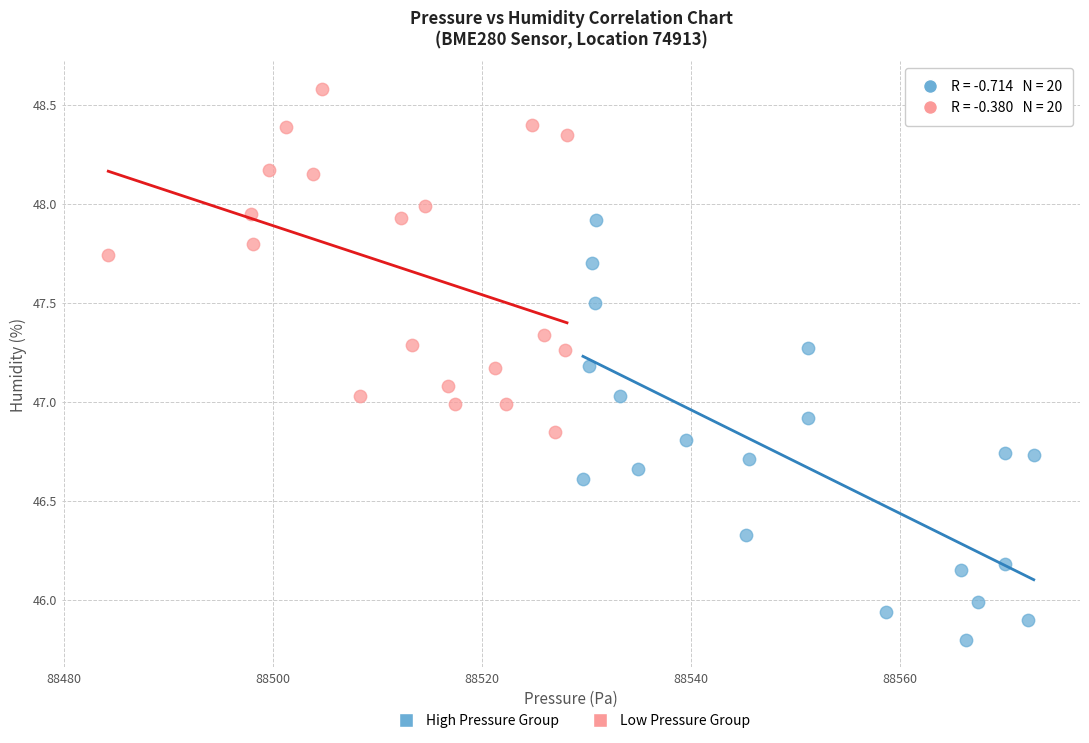

Which series contains the lowest Y value?

High Pressure Group